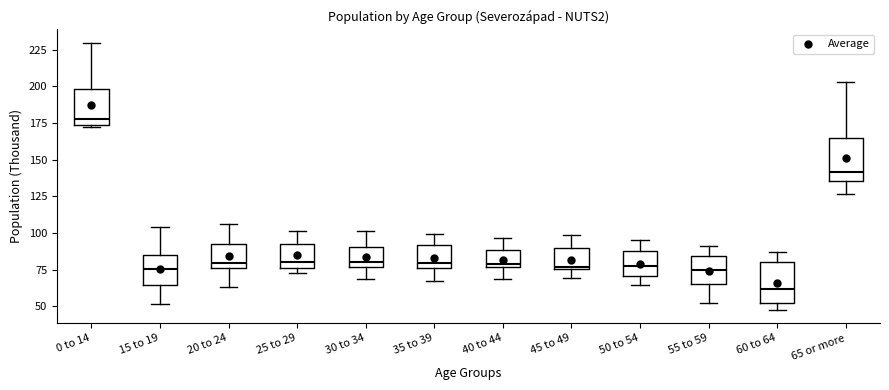

Where does the median line of the box for 30 to 34 sit on the y-axis? The values are not printed on the chart, so give them approximately, as read against the axis.

80